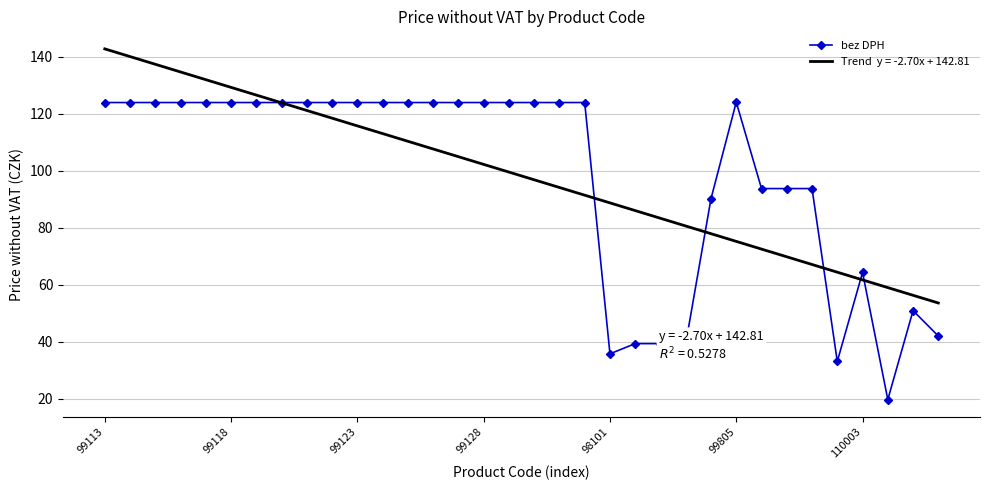

What is the smallest value displayed?

19.6